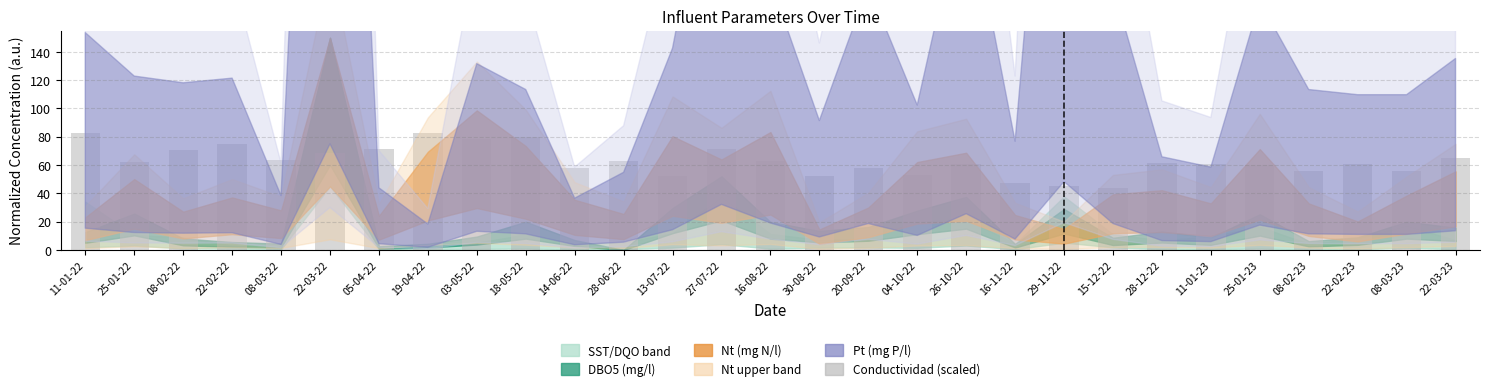

How many categories are shown in the chart?

29